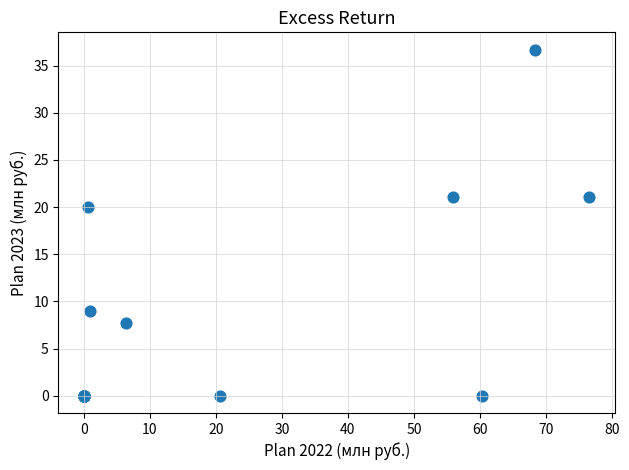

What Y value in the scatter plot is closest to 18?

20.0